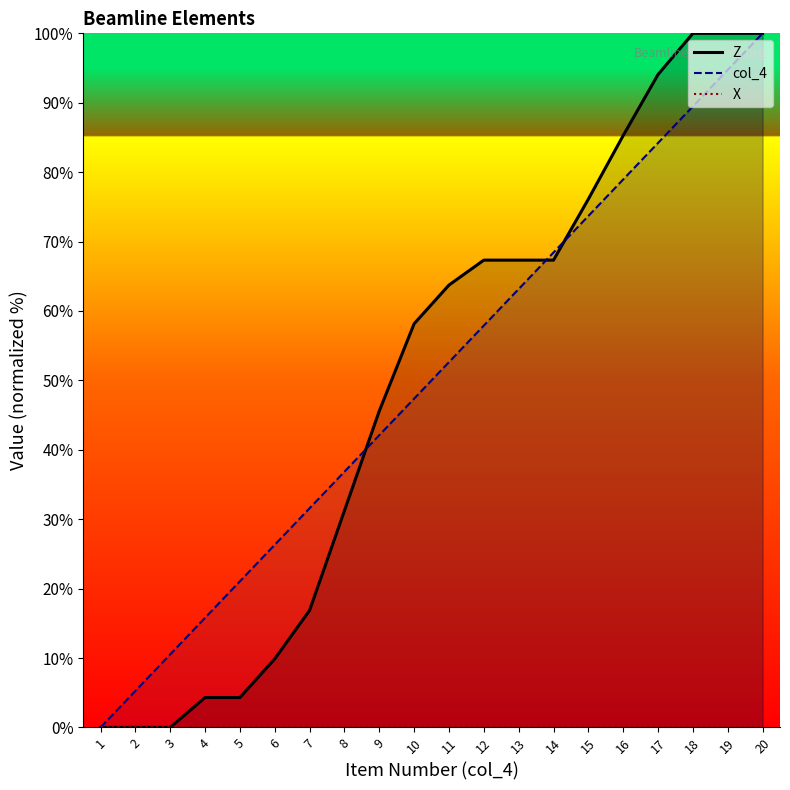

True or false: Z and X cross at least once.

False